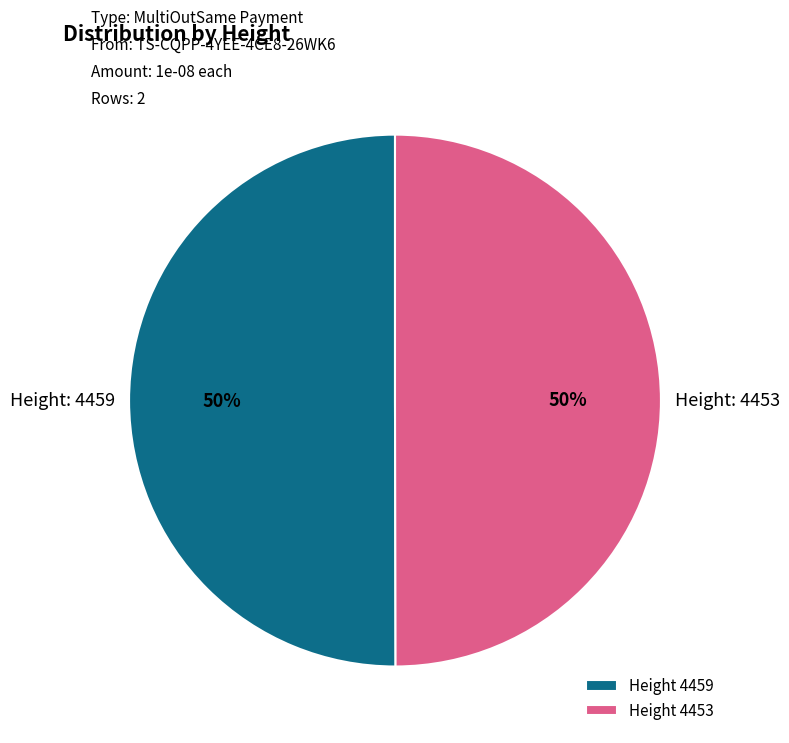

To the nearest percent, what percentage of the pie is Height 4459?

50%